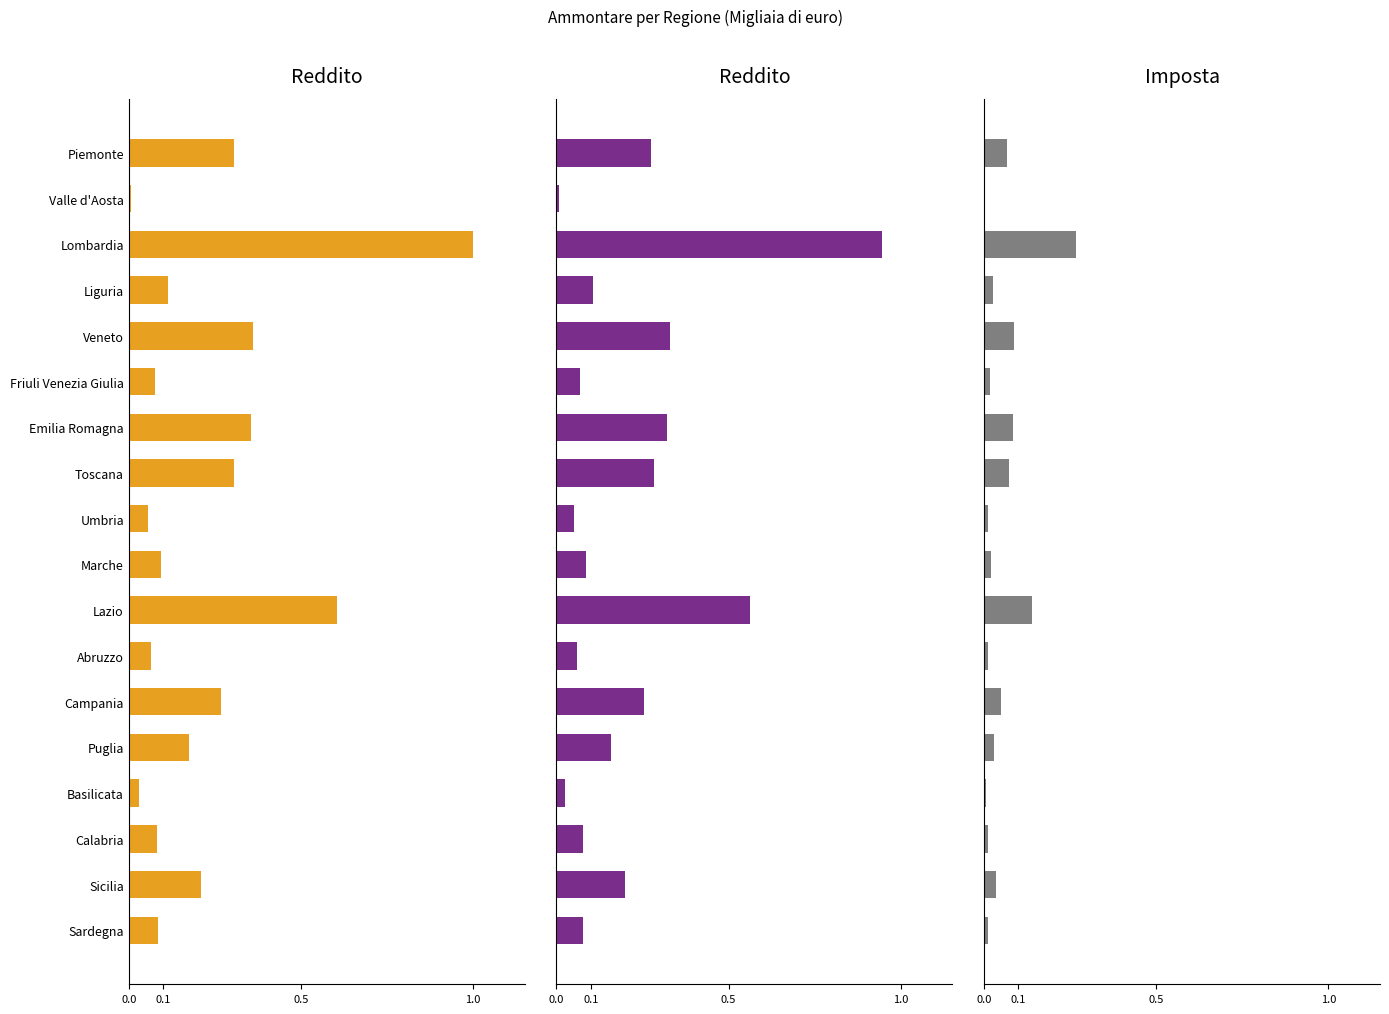

True or false: Reddito complessivo (Ammontare) has a value of 0.1 at Liguria.

False